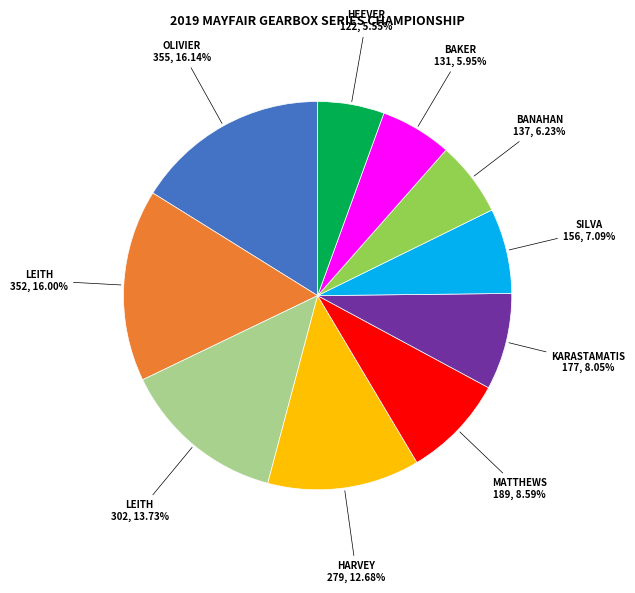

Is there any slice that represents more than half of the pie?

No